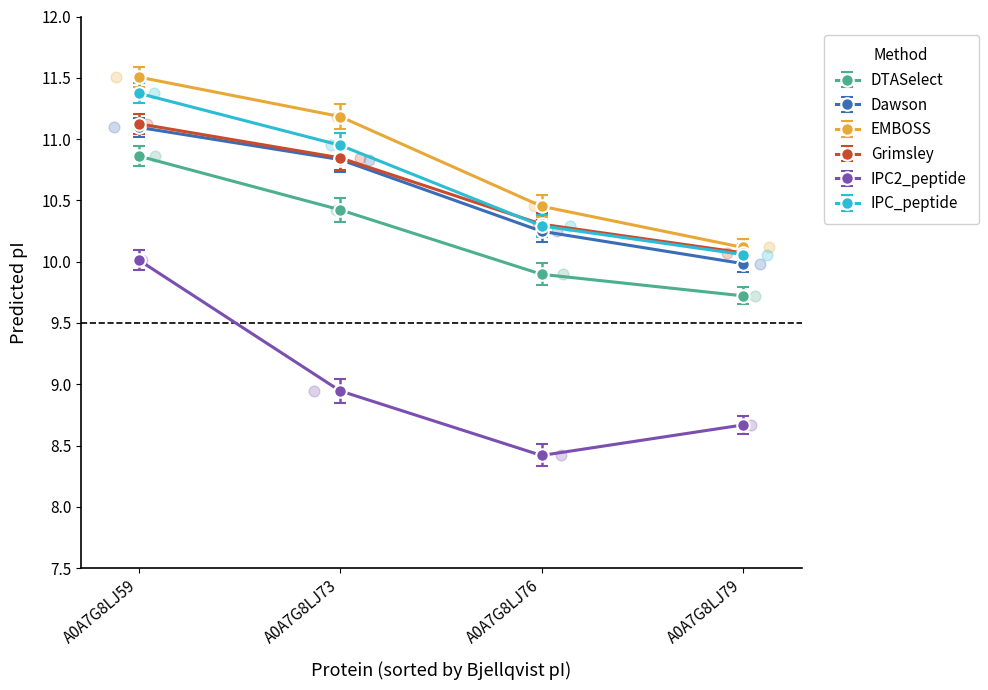

What are all the series names shown in the legend?

DTASelect, Dawson, EMBOSS, Grimsley, IPC2_peptide, IPC_peptide